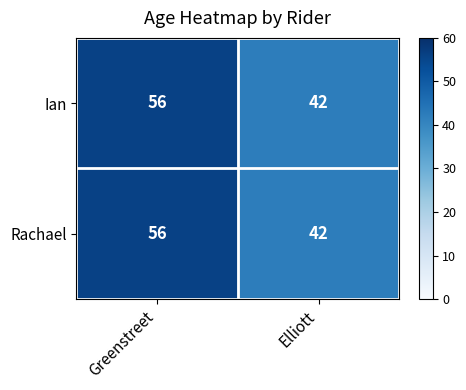

Is it true that Ian equals 42 at Elliott?

True